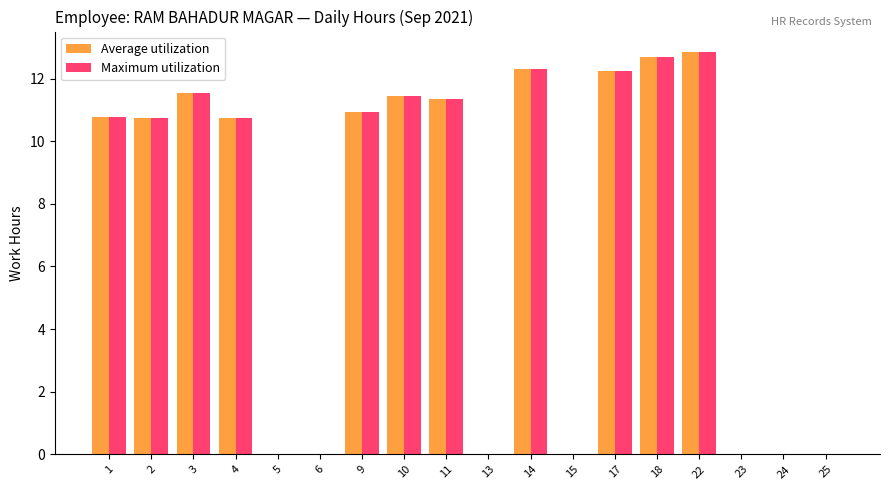

Is it true that Maximum utilization equals 10.7 at 4?

True